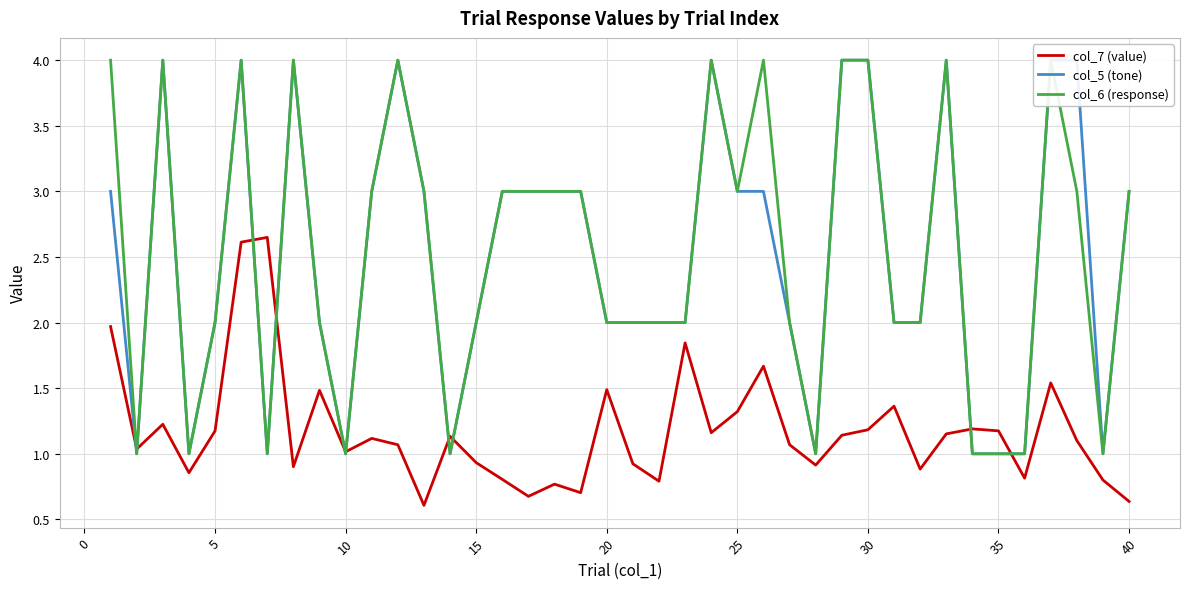

What is the highest value of the col_6 (response) series?

4.0